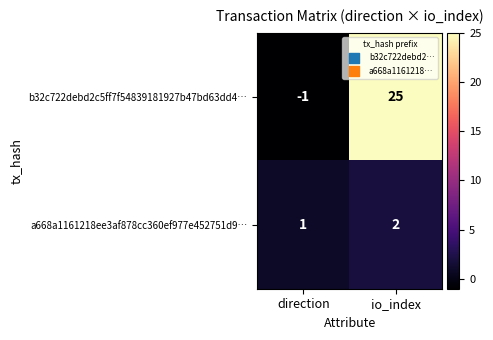

How many categories are shown in the chart?

2